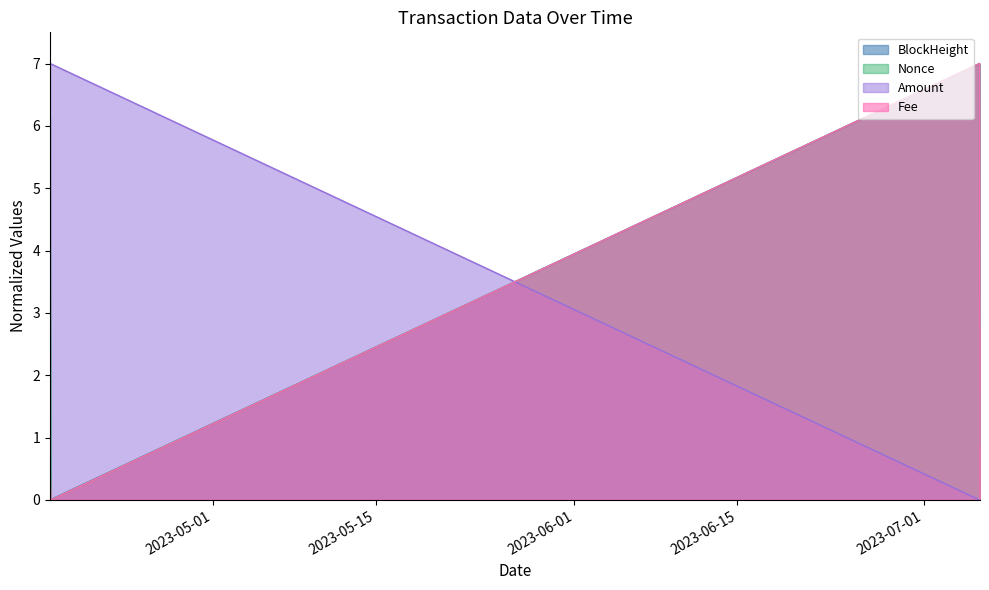

Between 2023-04-17 01:51:00 and 2023-07-05 19:42:00, which series saw the biggest shift?

Amount